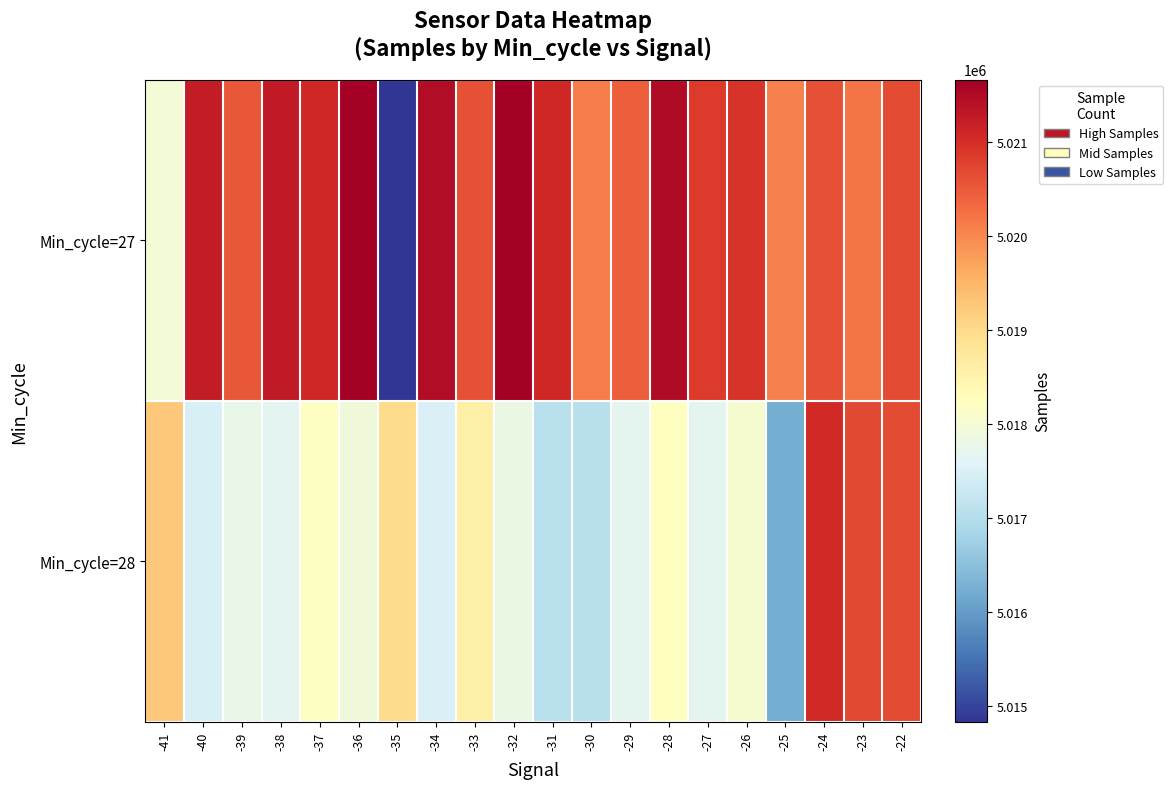

Which series changed the most between -26 and -23?

Min_cycle=28